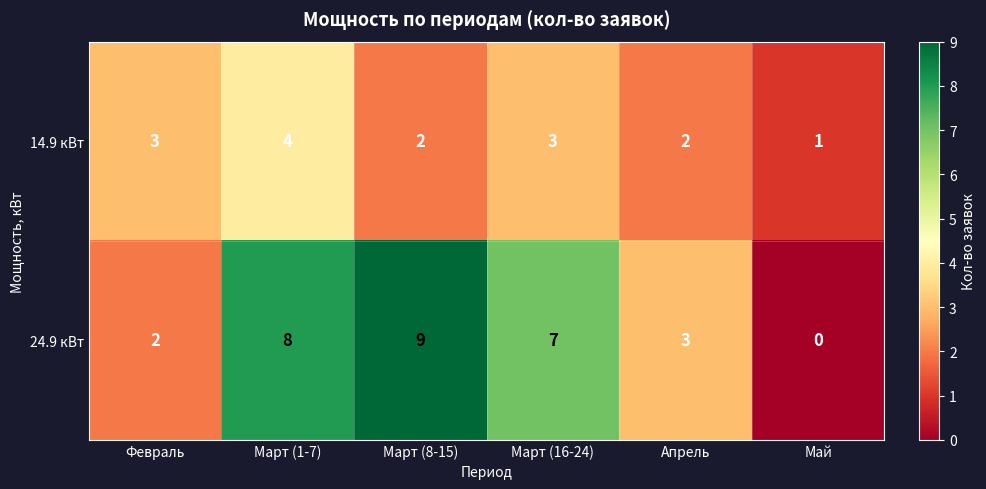

The value of 14.9 кВт at Март (16-24) is 1. True or false?

False